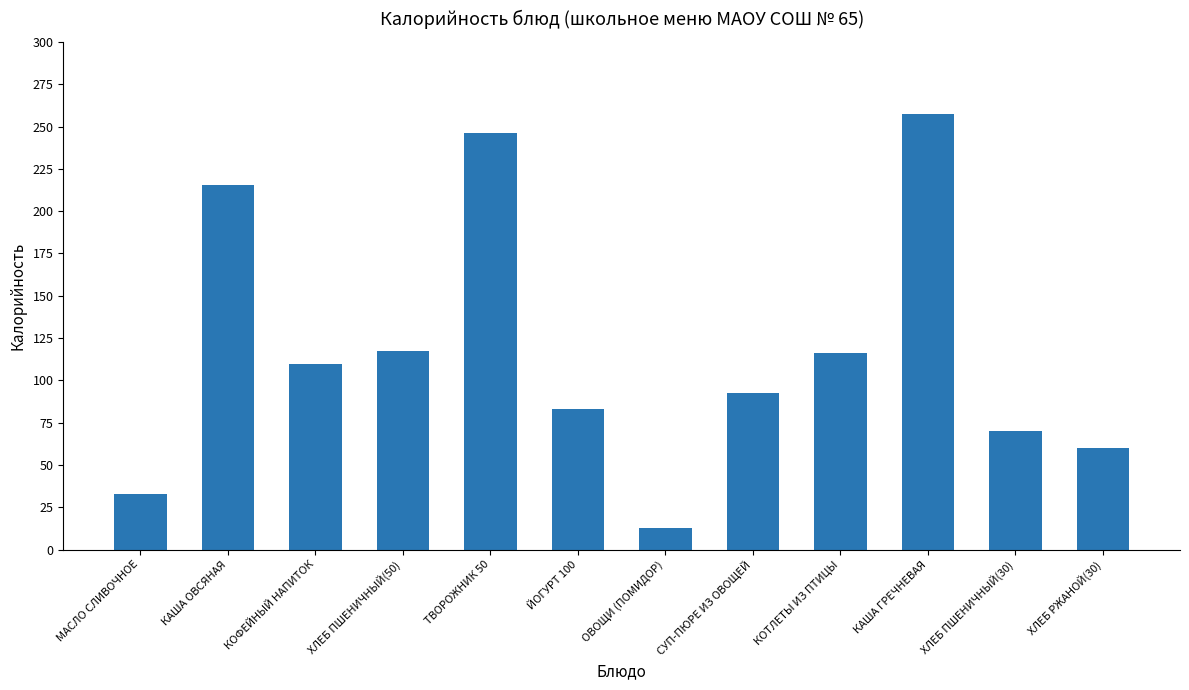

What is the value of the 8th bar from the left?

92.4